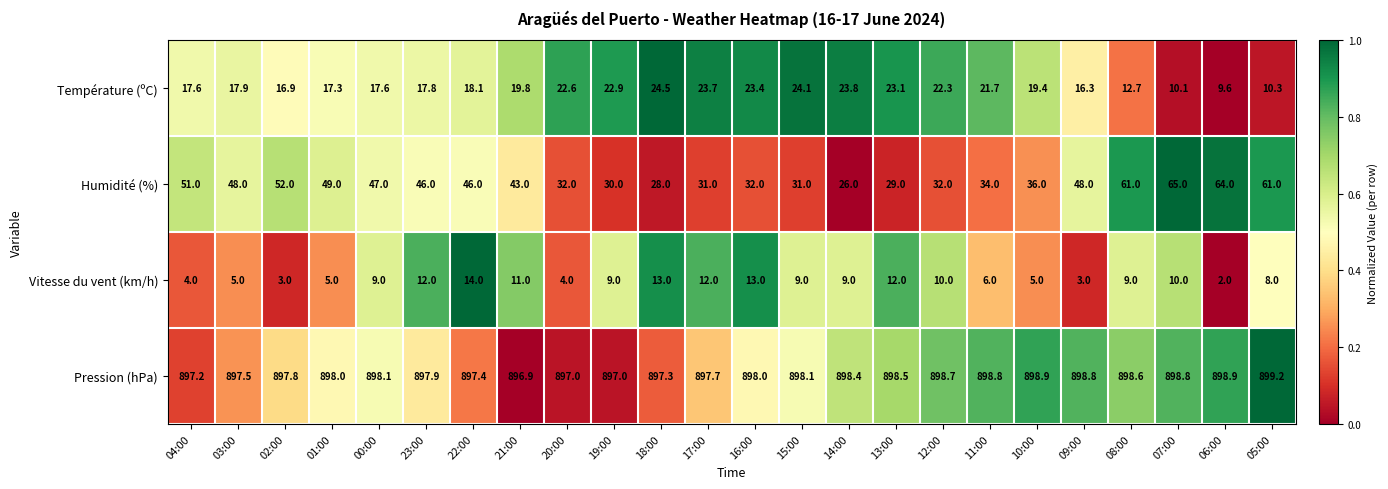

At which category is the sum across all series the highest?

07:00